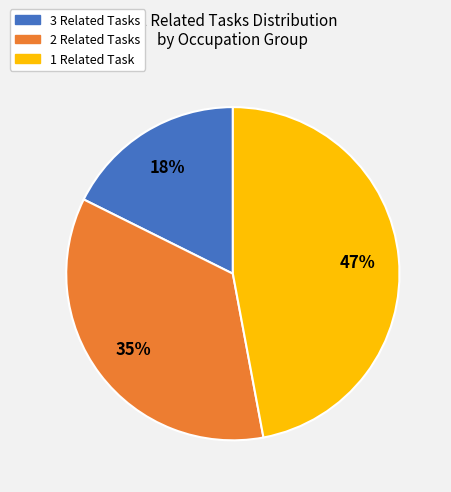

To the nearest percent, what is the average slice percentage?

33%